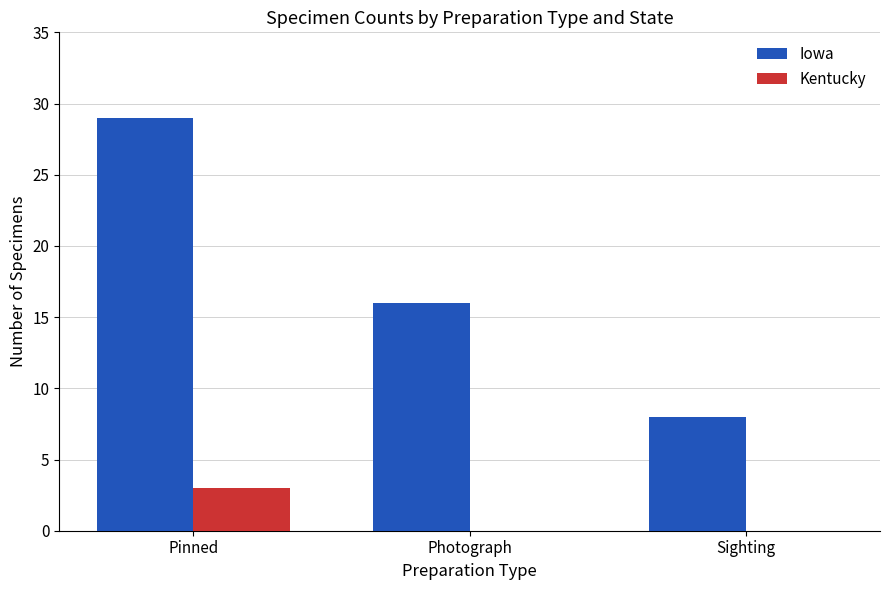

Are the bars grouped side by side (vs. stacked)?

Yes